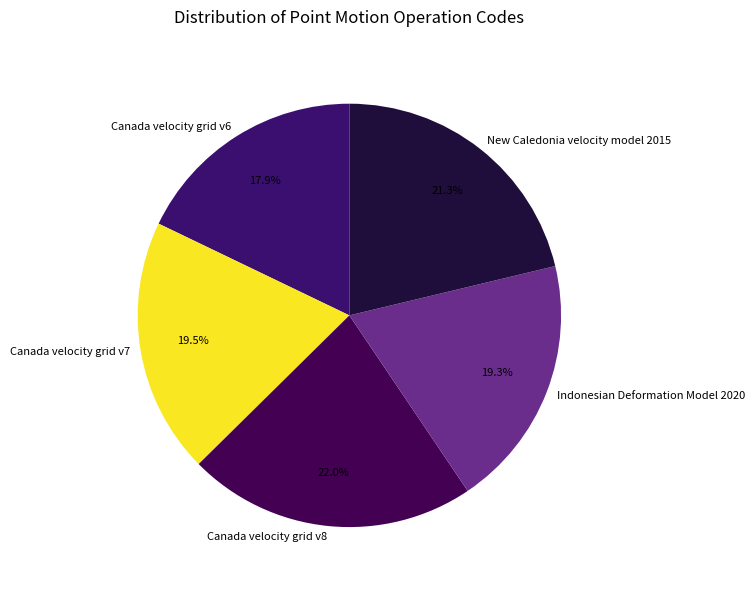

Between Indonesian Deformation Model 2020 and New Caledonia velocity model 2015, which is larger?

New Caledonia velocity model 2015